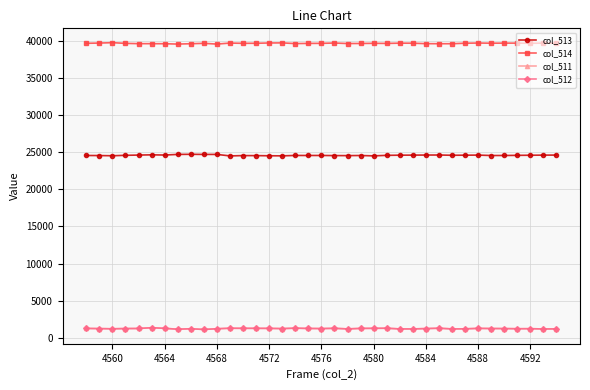

What is the minimum value for col_513?

24519